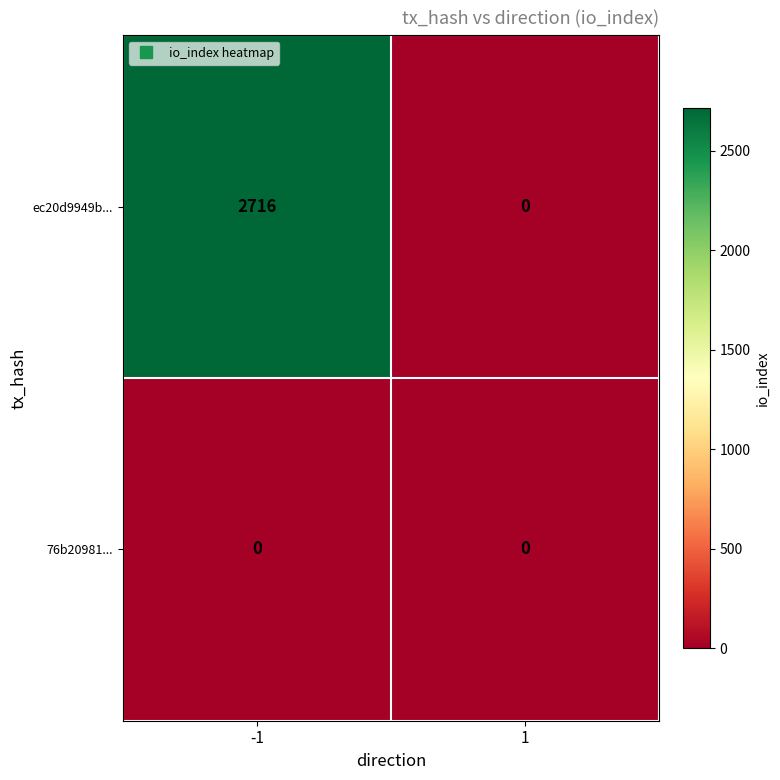

Reading left to right, extract all data points from this chart.

ec20d9949b...: 2716	0
76b20981...: 0	0